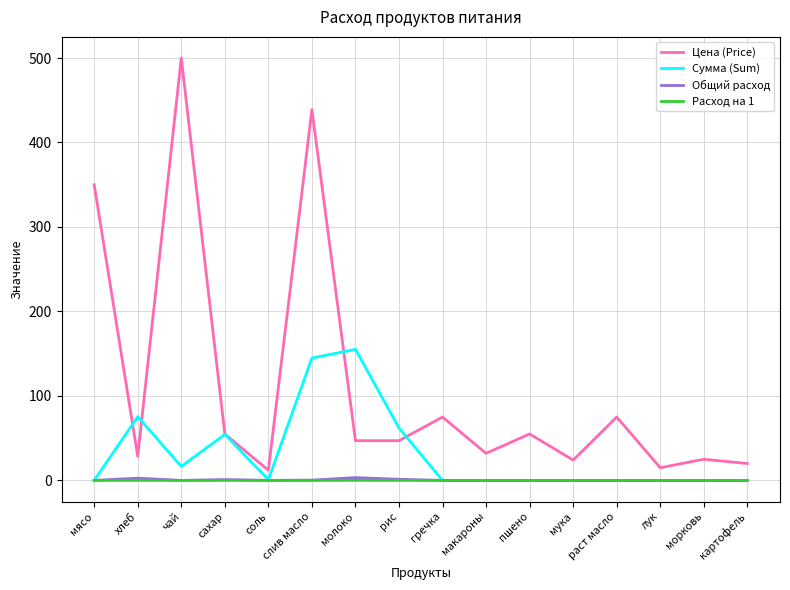

The Общий расход series shows 0.0 at раст масло. True or false?

True